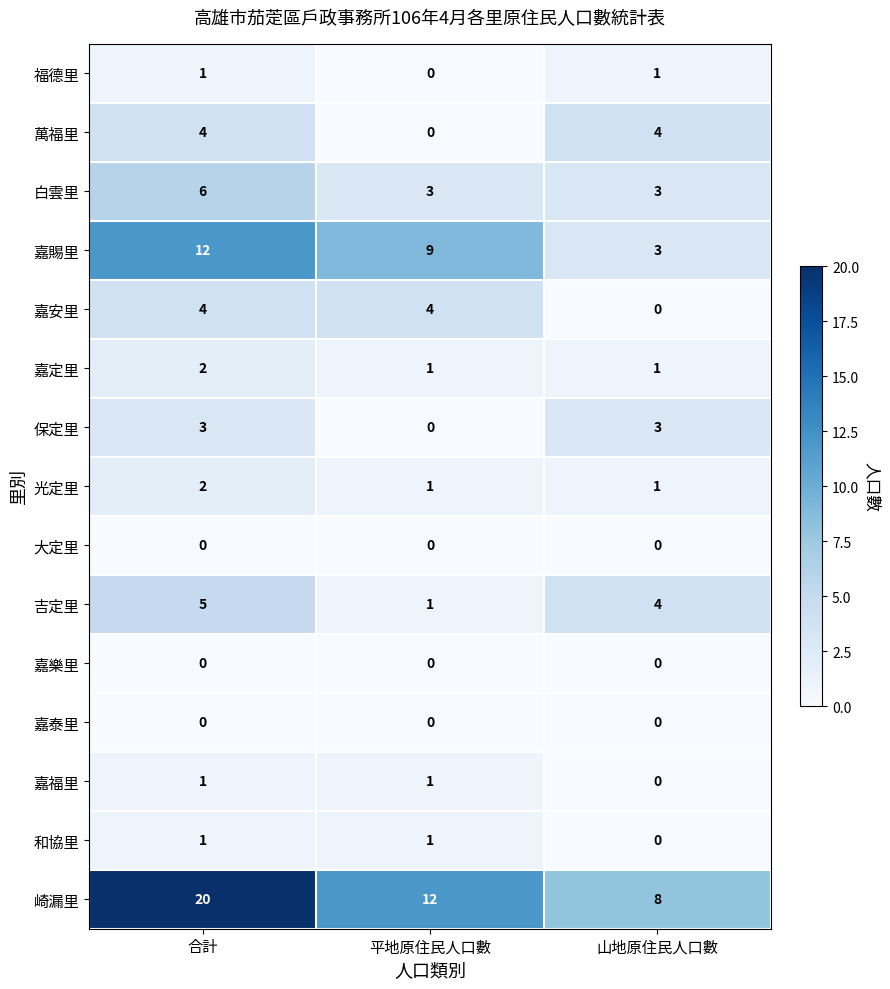

At which label is 吉定里 closest to 3?

山地原住民人口數